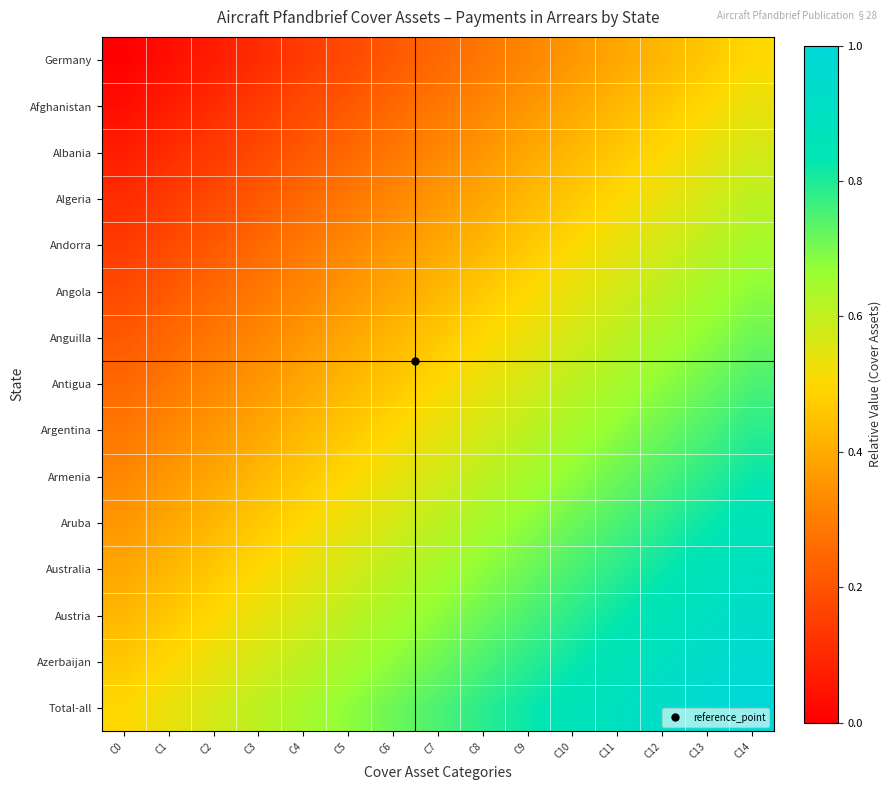

What is the maximum value shown in the chart?

1.0